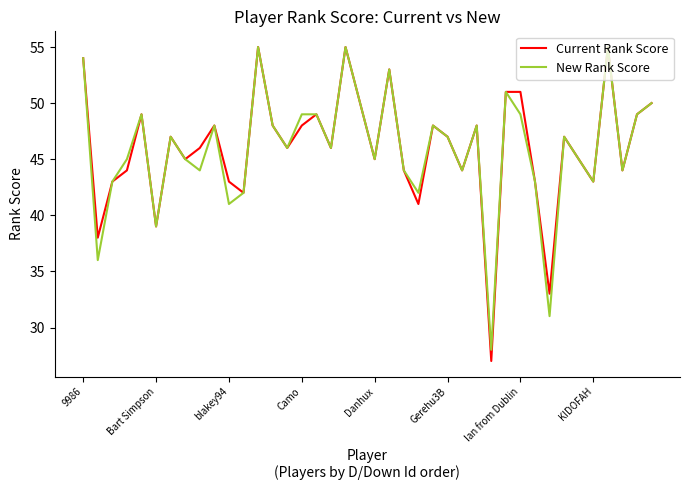

What is the minimum value shown in the chart?

27.0